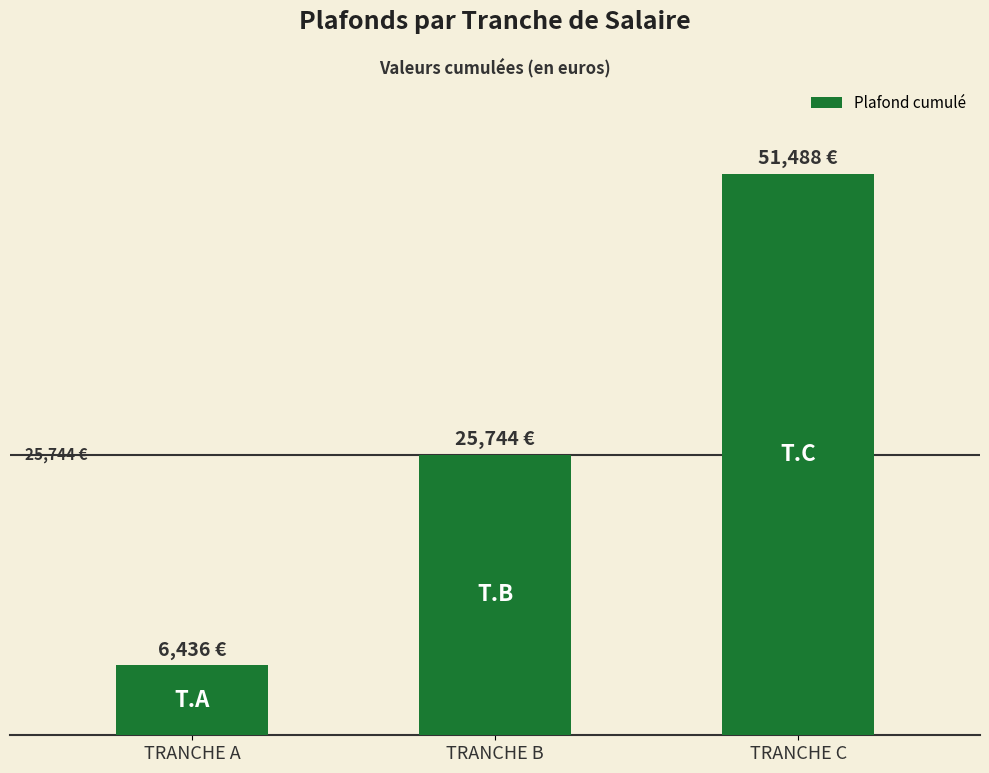

Approximately how many times larger is the value at TRANCHE B compared to TRANCHE A?

4.0